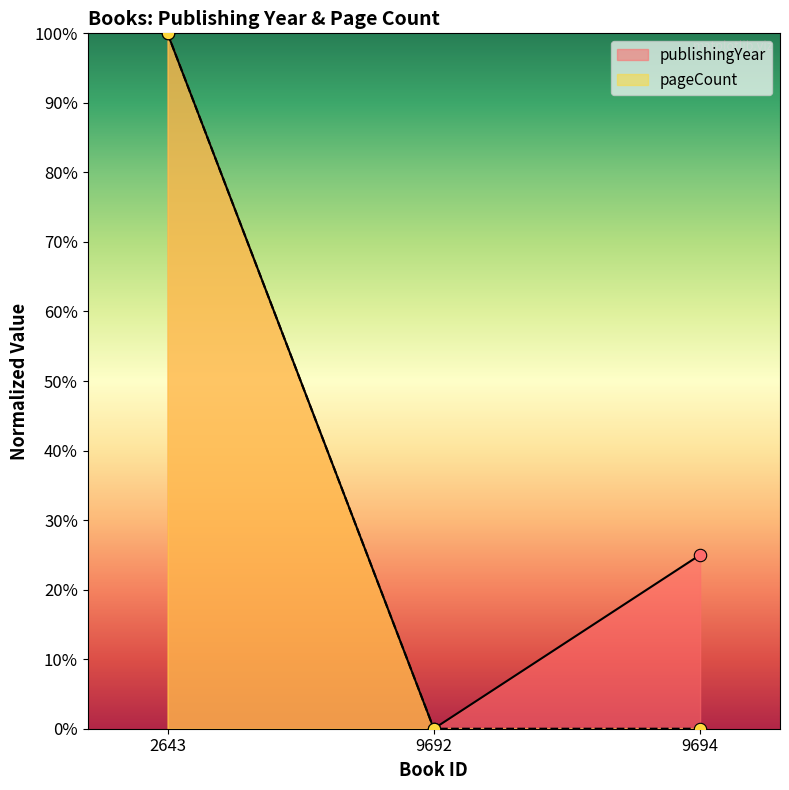

Which series reaches the minimum Y coordinate?

publishingYear